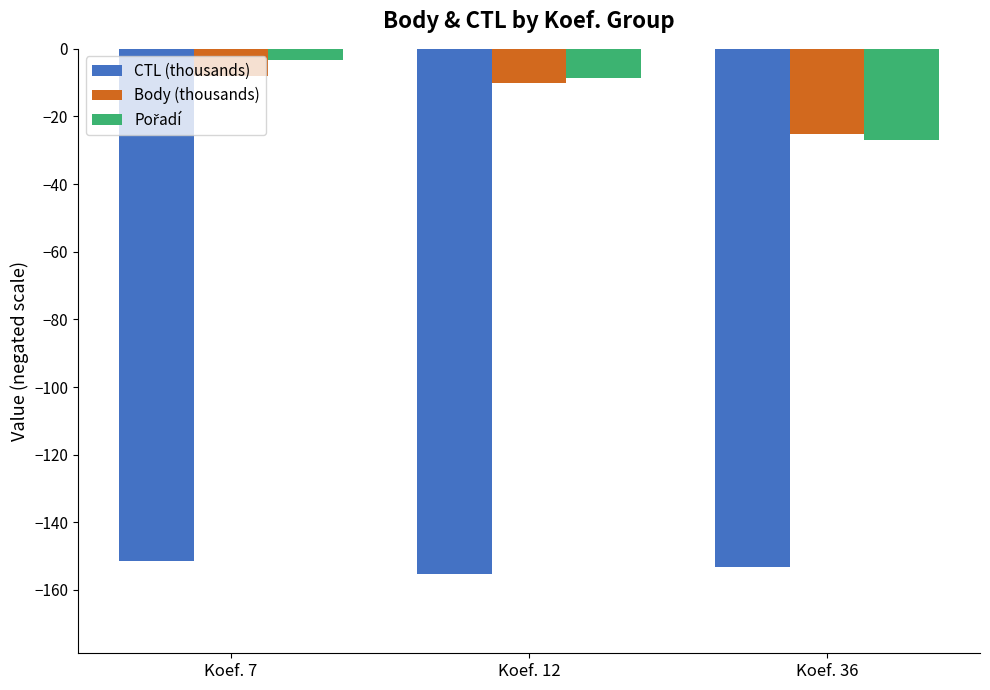

At which label does CTL (thousands) reach its peak?

Koef. 7